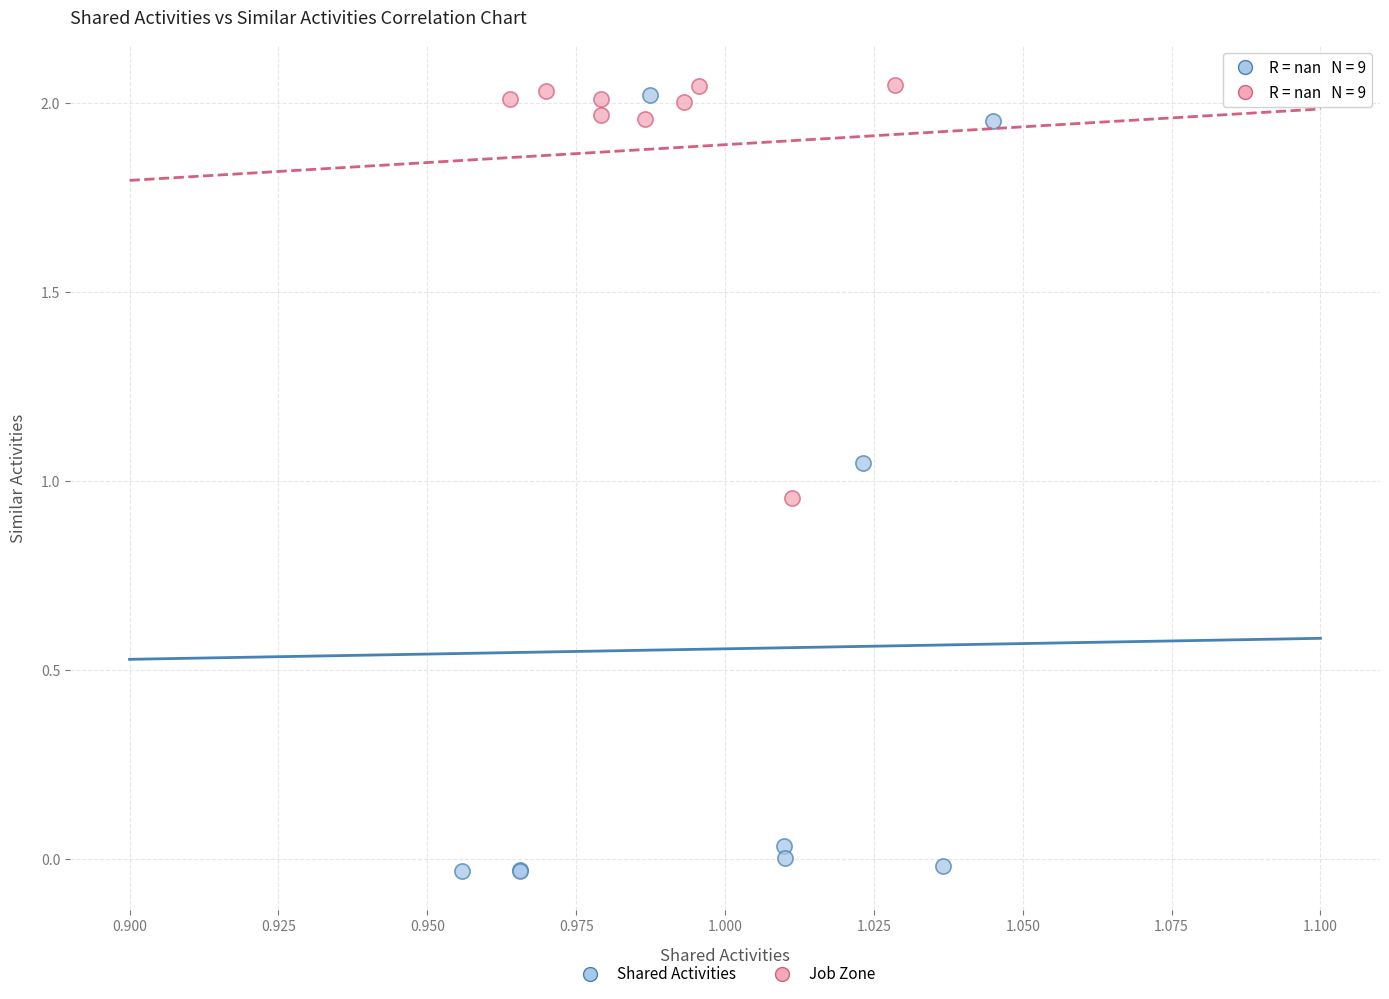

Which series has the largest Y range (max minus min)?

Shared Activities